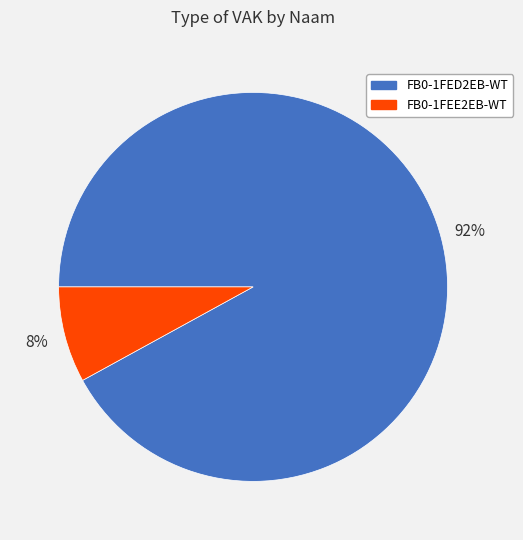

Approximately how many times larger is the value at FB0-1FED2EB-WT compared to FB0-1FEE2EB-WT?

11.5